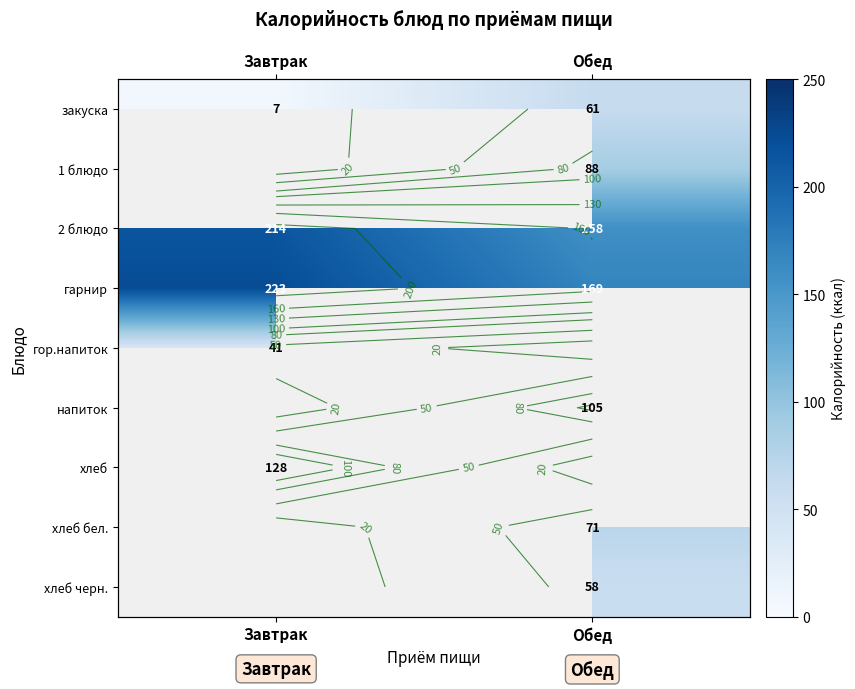

Which has a higher value, Обед or Завтрак?

Обед